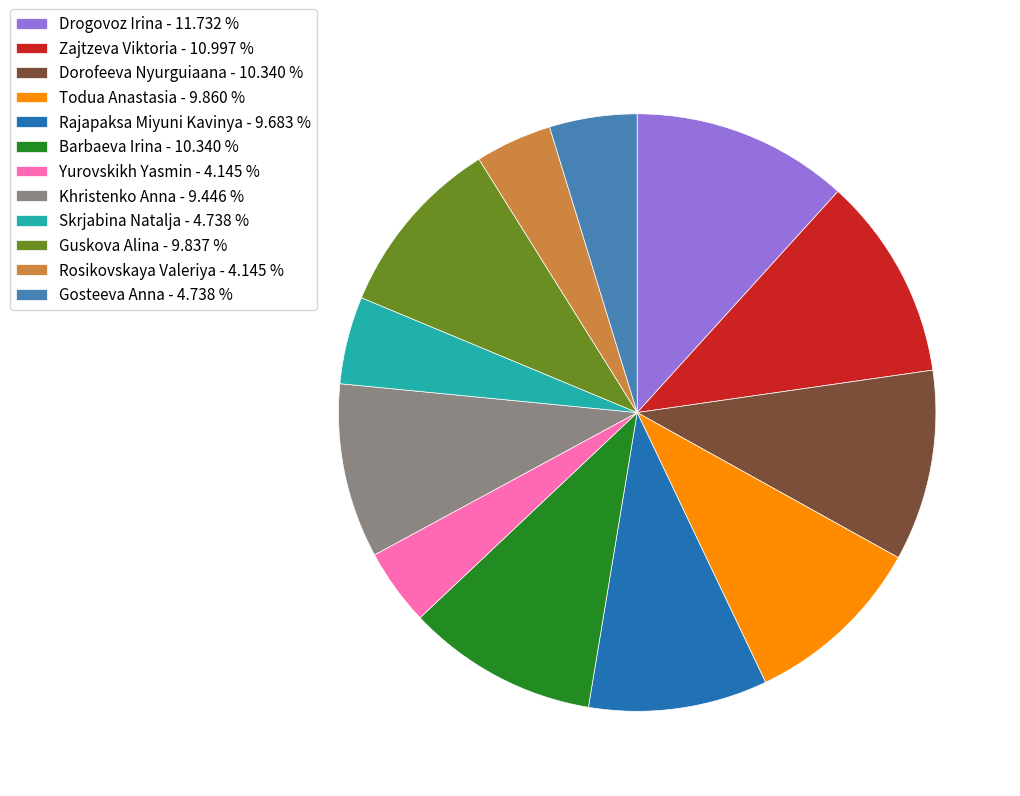

Is the sum of Drogovoz Irina - 11.732 % and Barbaeva Irina - 10.340 % greater than half?

No